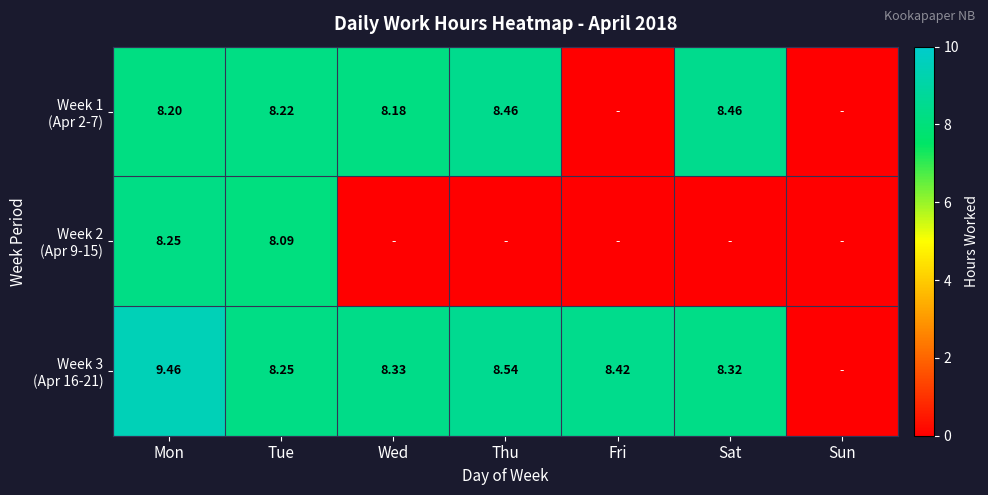

Rank the series at Wed from highest to lowest value.

Week 3 (Apr 16-21), Week 1 (Apr 2-7), Week 2 (Apr 9-15)